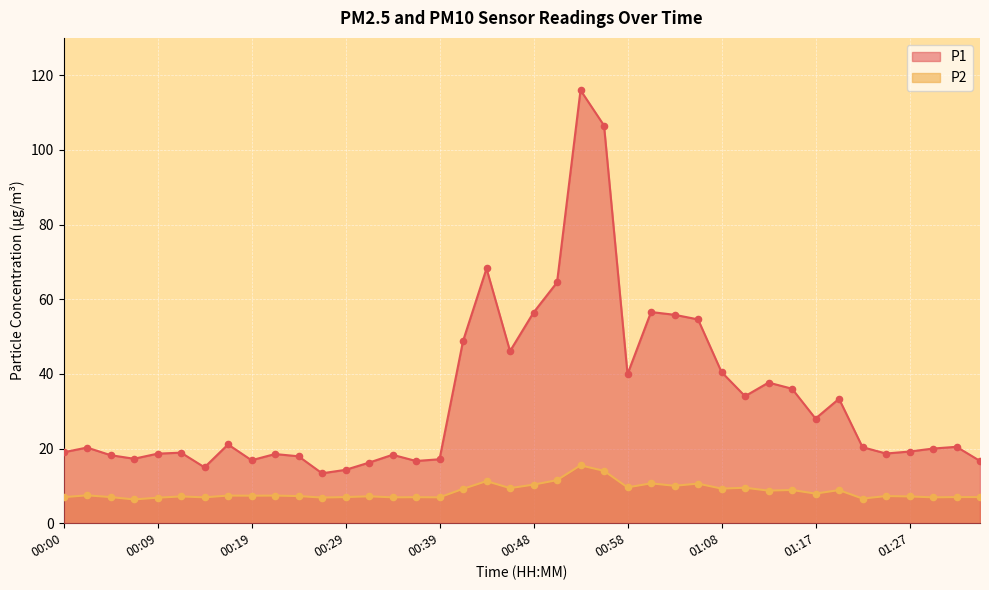

Which series contains the lowest Y value?

P2